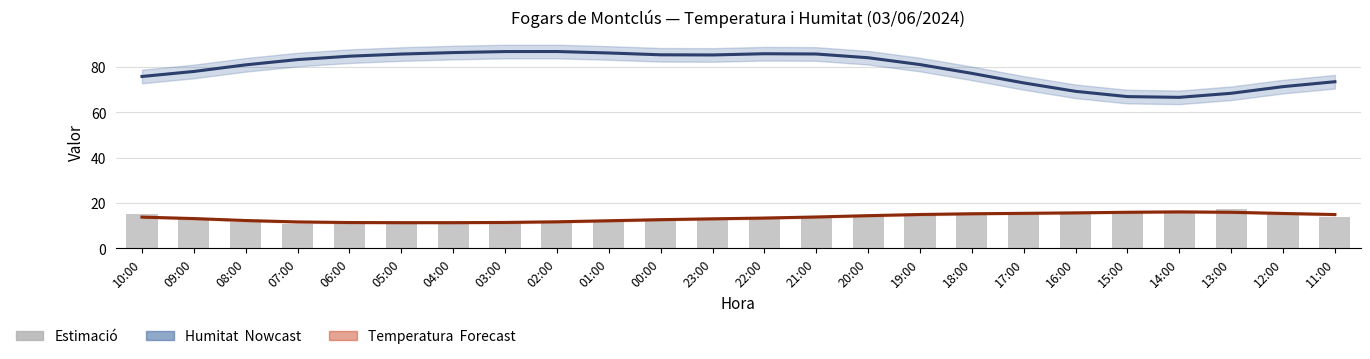

Is it true that Temperatura (°C) línia equals 20.5 at 22:00?

False